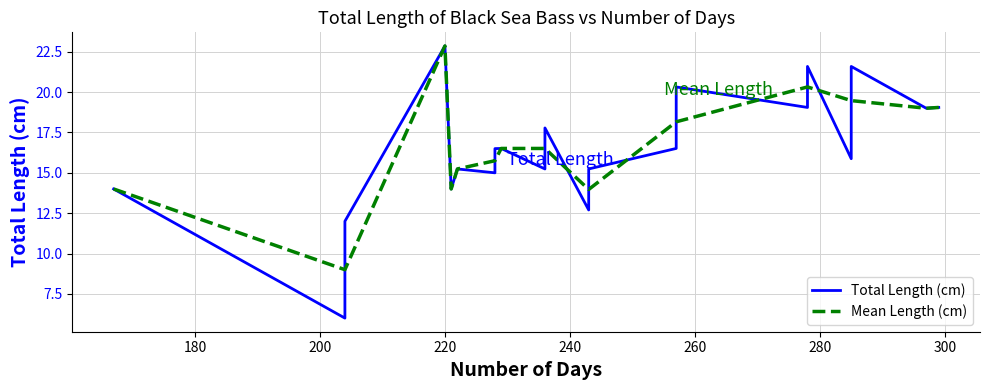

How many data points does each series have?

35